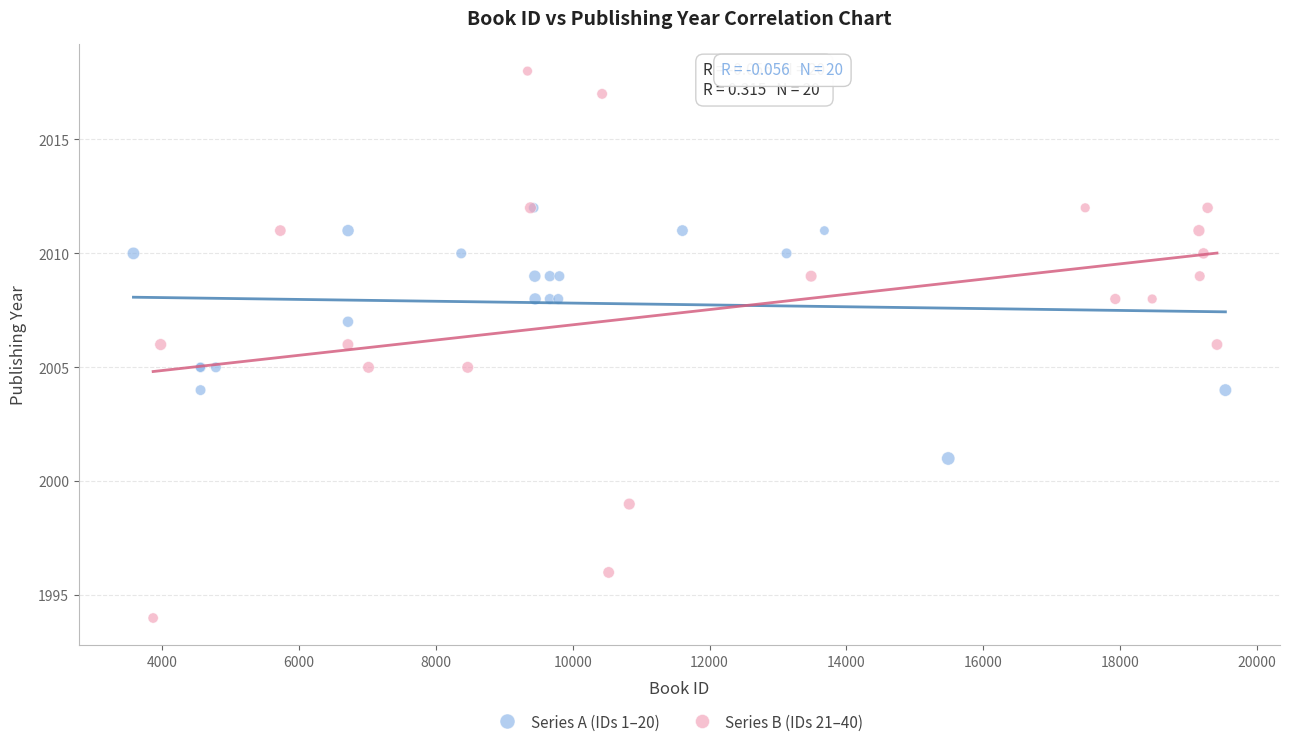

Which series reaches the minimum Y coordinate?

Series B (IDs 21–40)